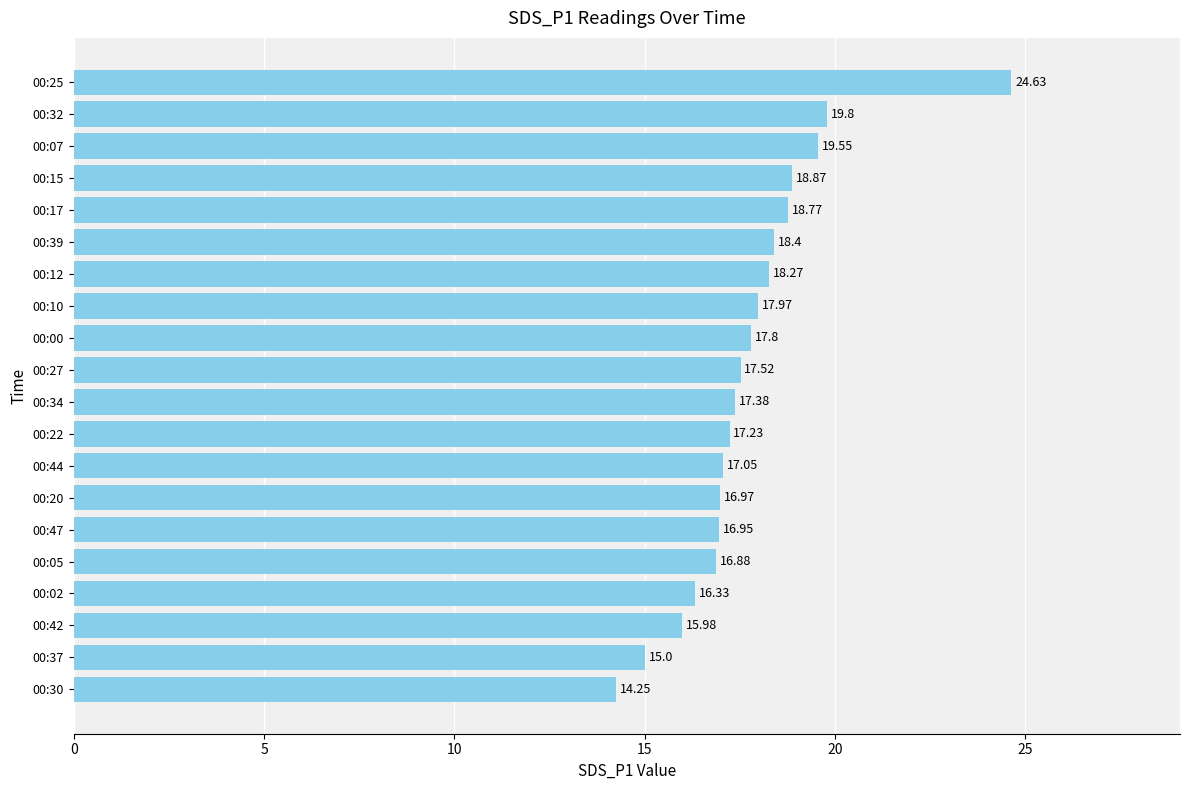

Rank the categories by value from lowest to highest.

00:30, 00:37, 00:42, 00:02, 00:05, 00:47, 00:20, 00:44, 00:22, 00:34, 00:27, 00:00, 00:10, 00:12, 00:39, 00:17, 00:15, 00:07, 00:32, 00:25